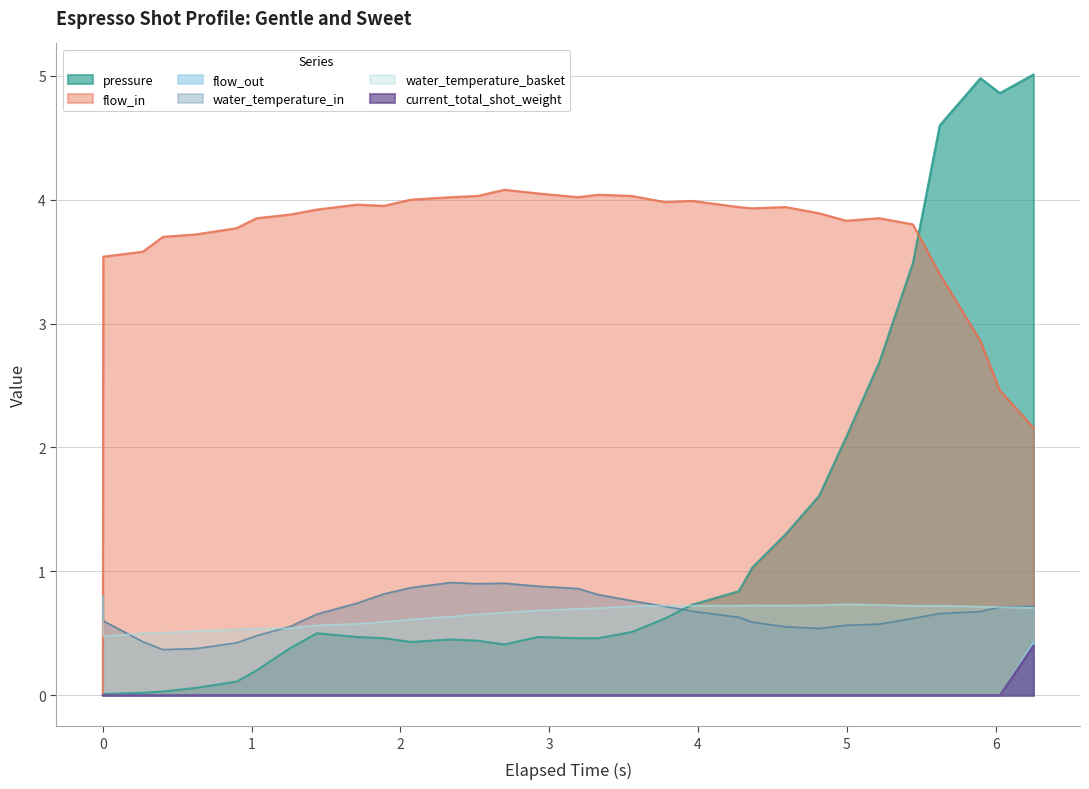

List the series in order of their peak value, lowest first.

current_total_shot_weight, flow_out, water_temperature_basket, water_temperature_in, flow_in, pressure